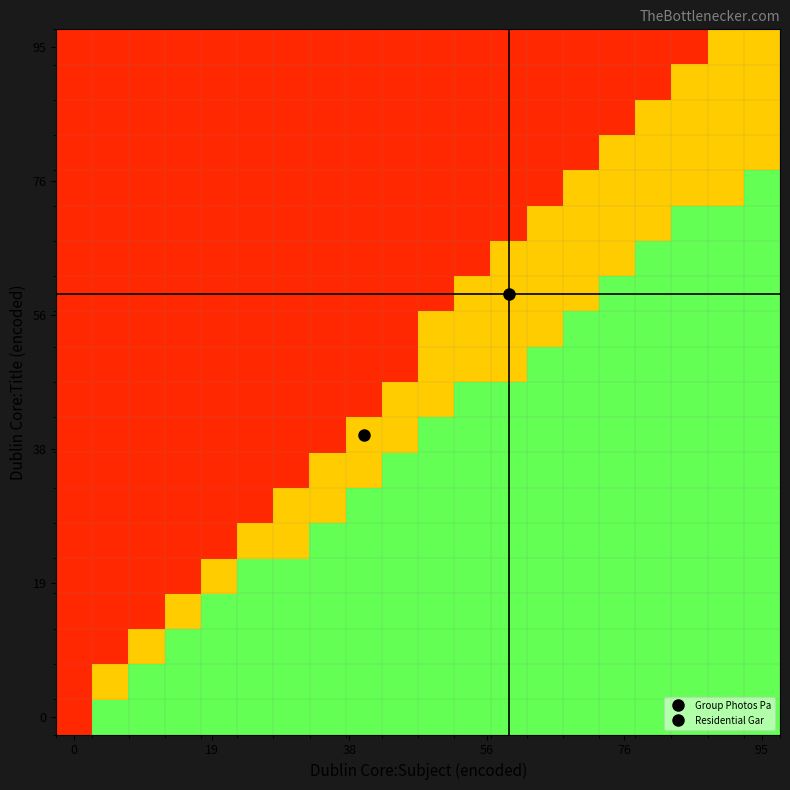

How many distinct data groups are displayed?

20